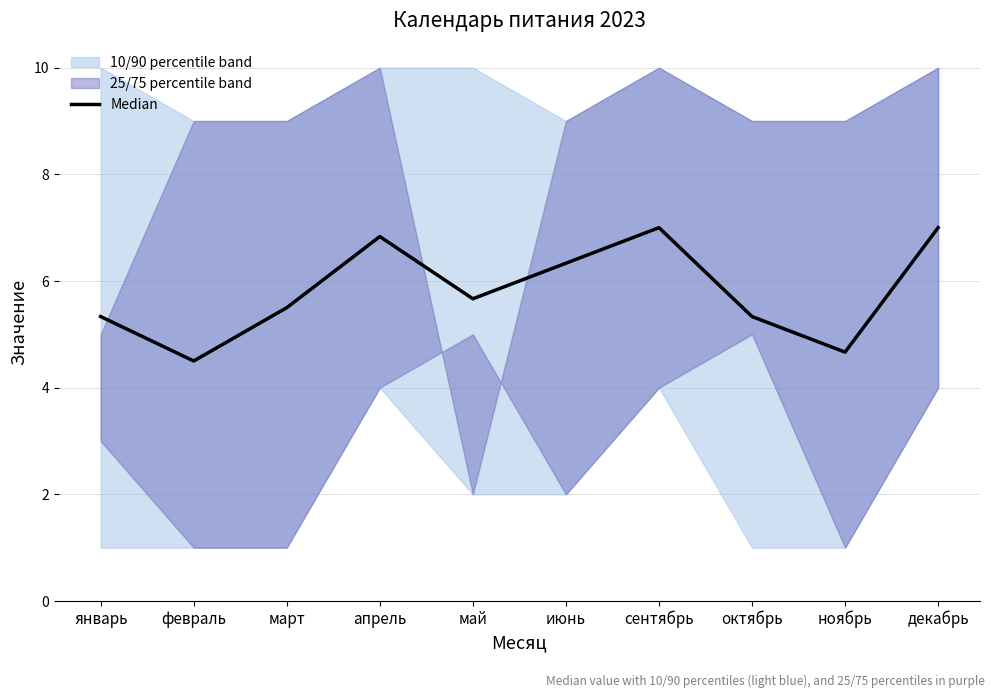

Reading left to right, extract all data points from this chart.

5.3	4.5	5.5	6.8	5.7	6.3	7.0	5.3	4.7	7.0